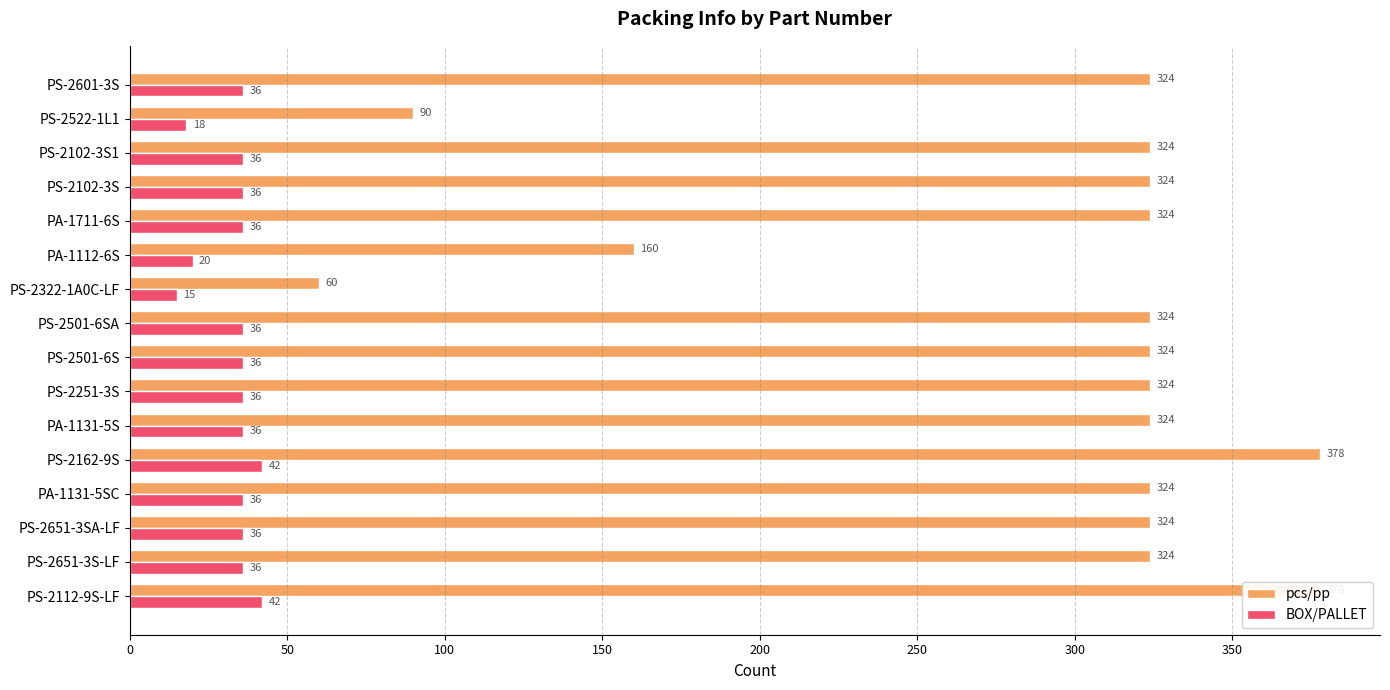

What is the lowest value of the pcs/pp series?

60